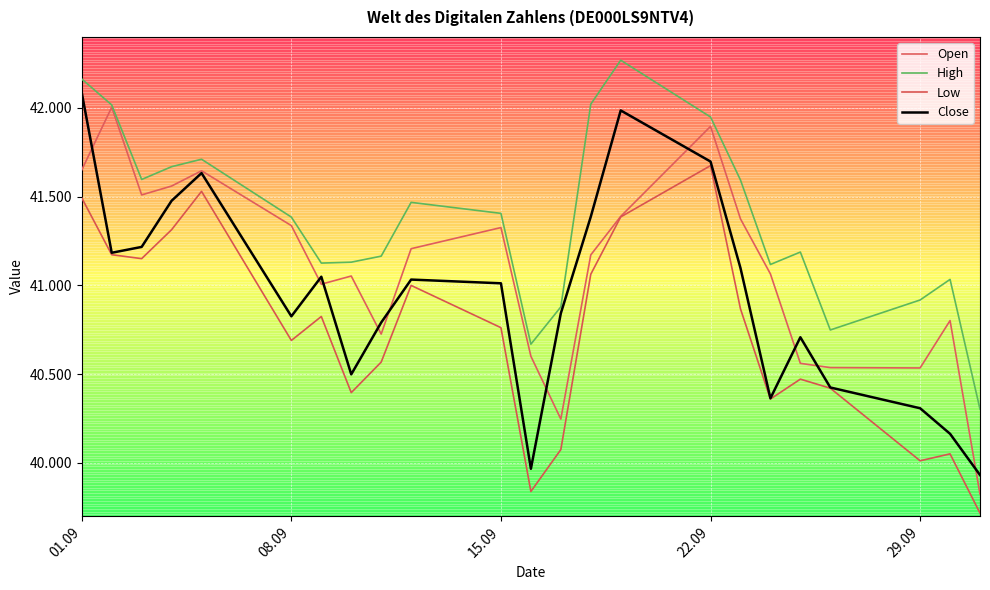

Count the number of categories in the chart.

23